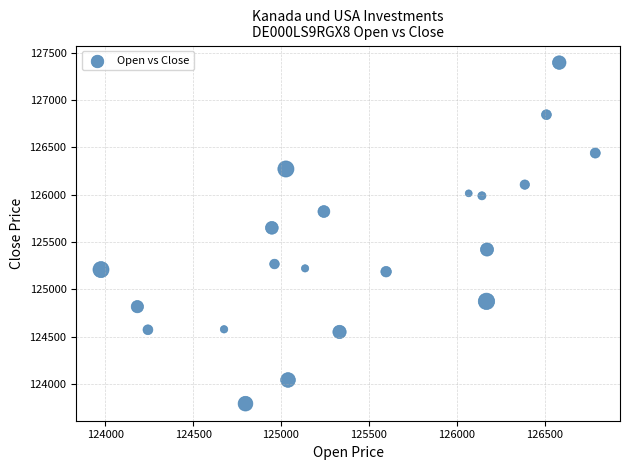

What is the range of Y values (max minus min)?

3600